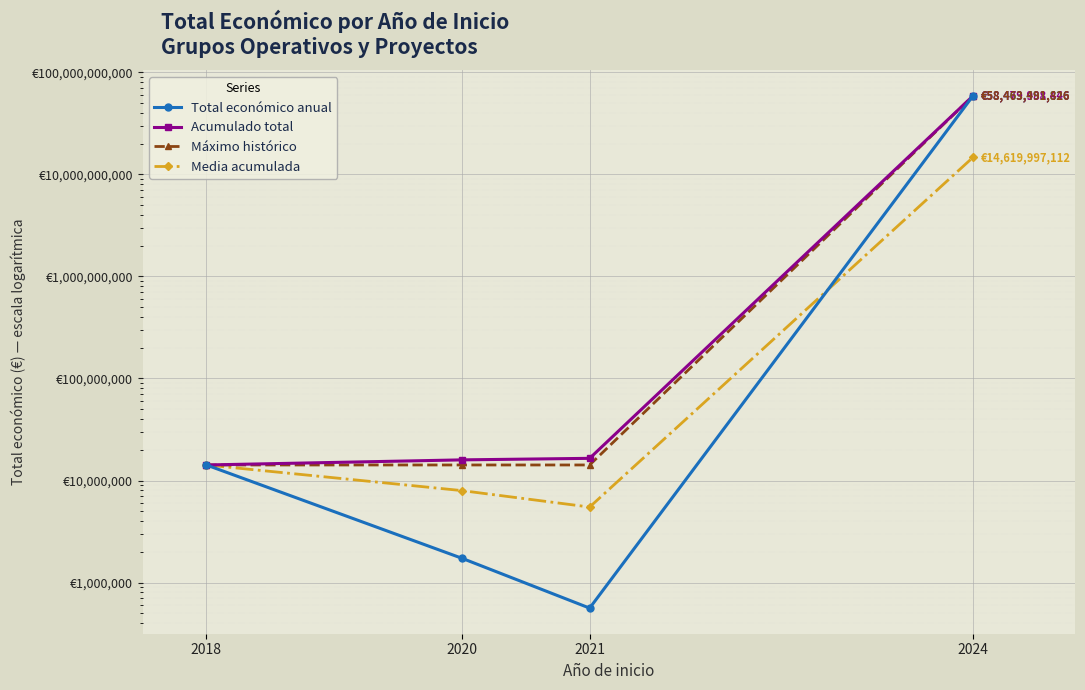

True or false: Acumulado total and Media acumulada cross at least once.

False